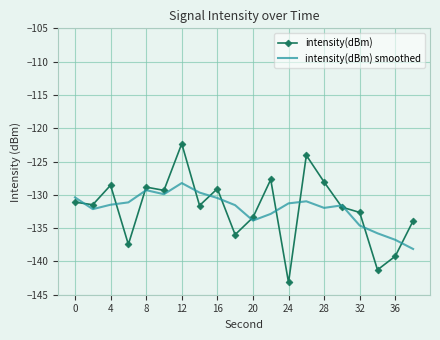

What is the difference between the maximum and minimum values in the intensity(dBm) smoothed series?

9.9